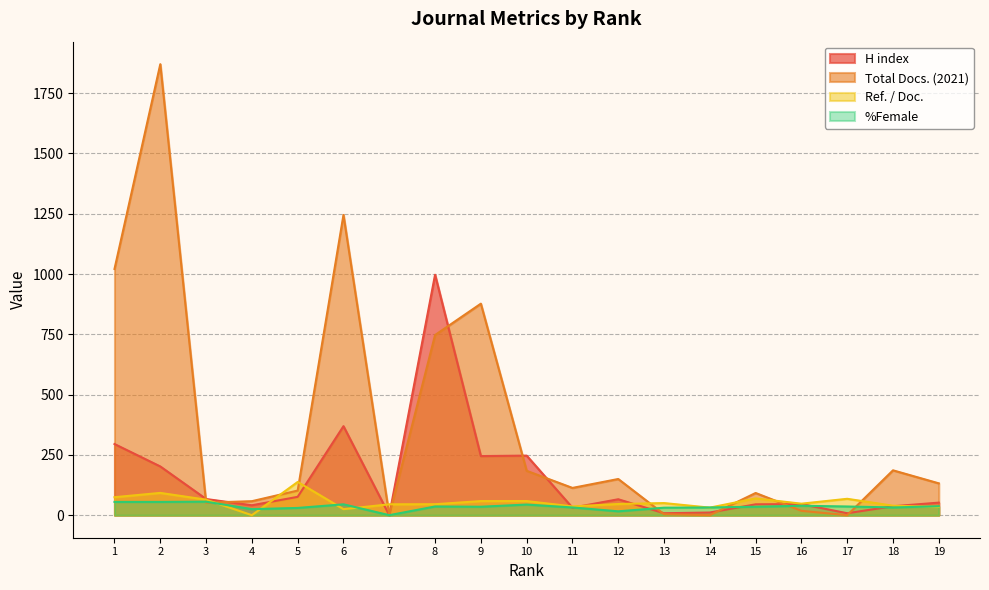

Which category has the lowest value in the %Female series?

7